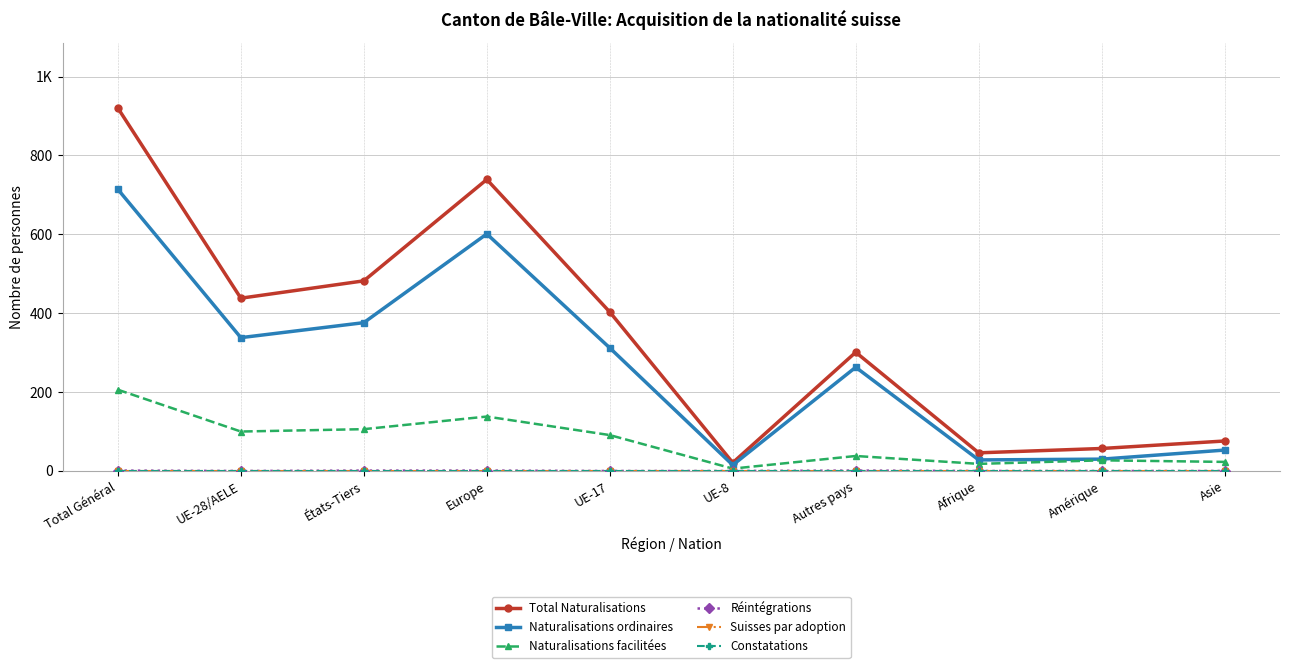

Does the chart have visible grid lines?

Yes